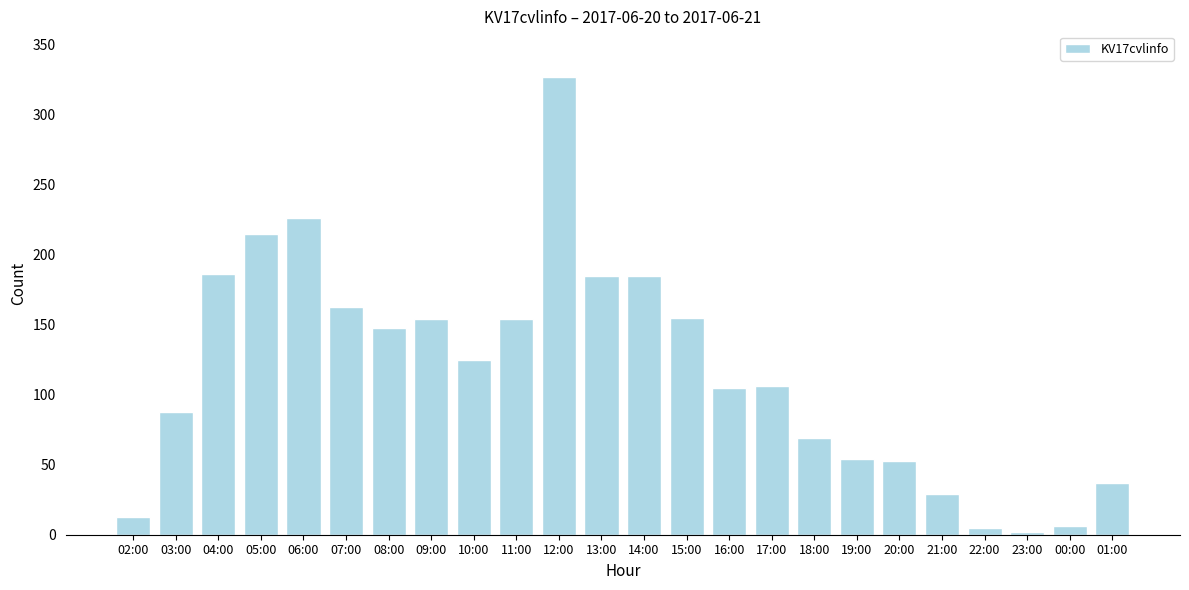

What is the label of the 24th bar from the right?

02:00